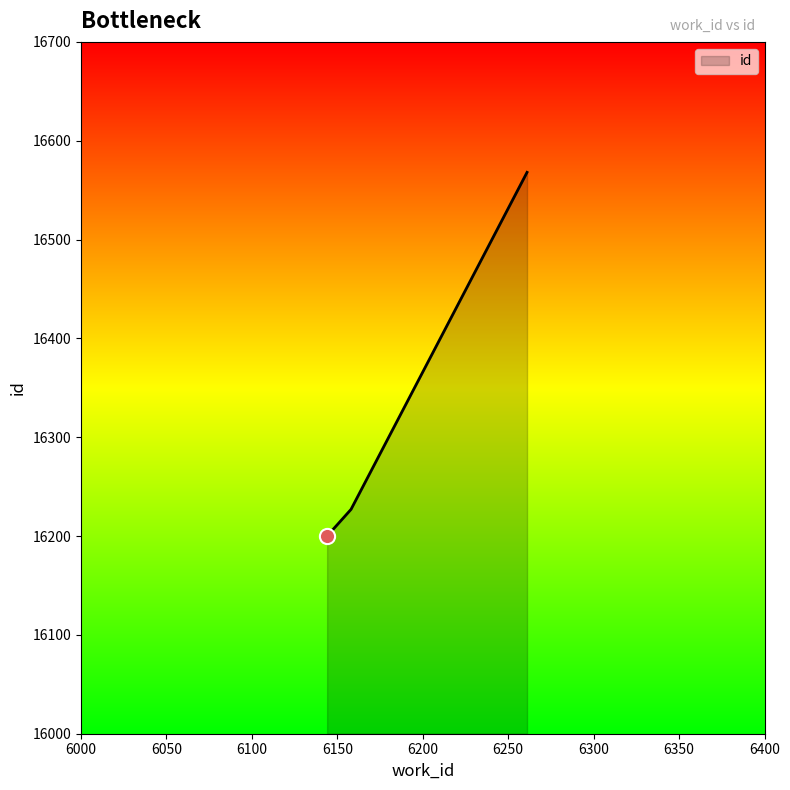

What is the smallest value displayed?

16200